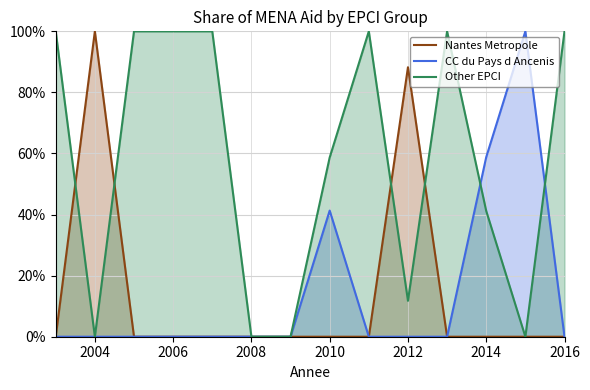

How many values in the Other EPCI series are below 100?

7